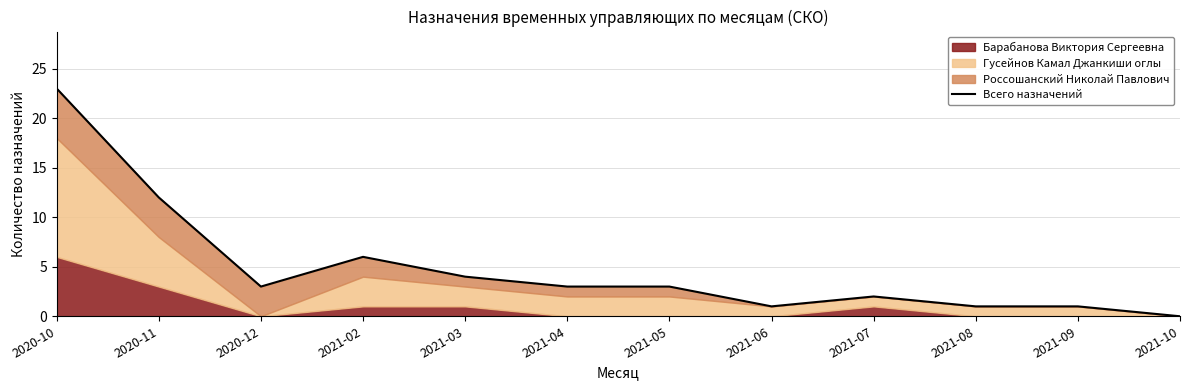

List the labels in order of value, largest first.

2020-10, 2020-11, 2021-02, 2021-03, 2020-12, 2021-04, 2021-05, 2021-07, 2021-06, 2021-08, 2021-09, 2021-10